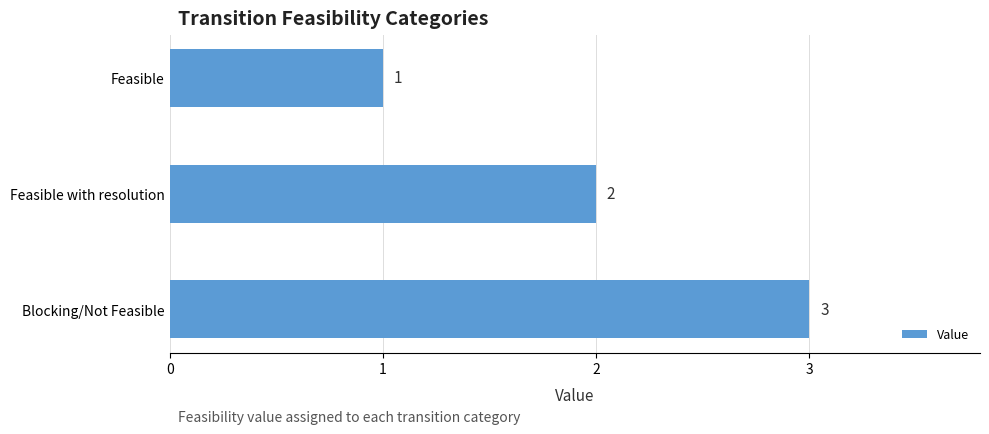

Does the chart contain stacked bars?

No